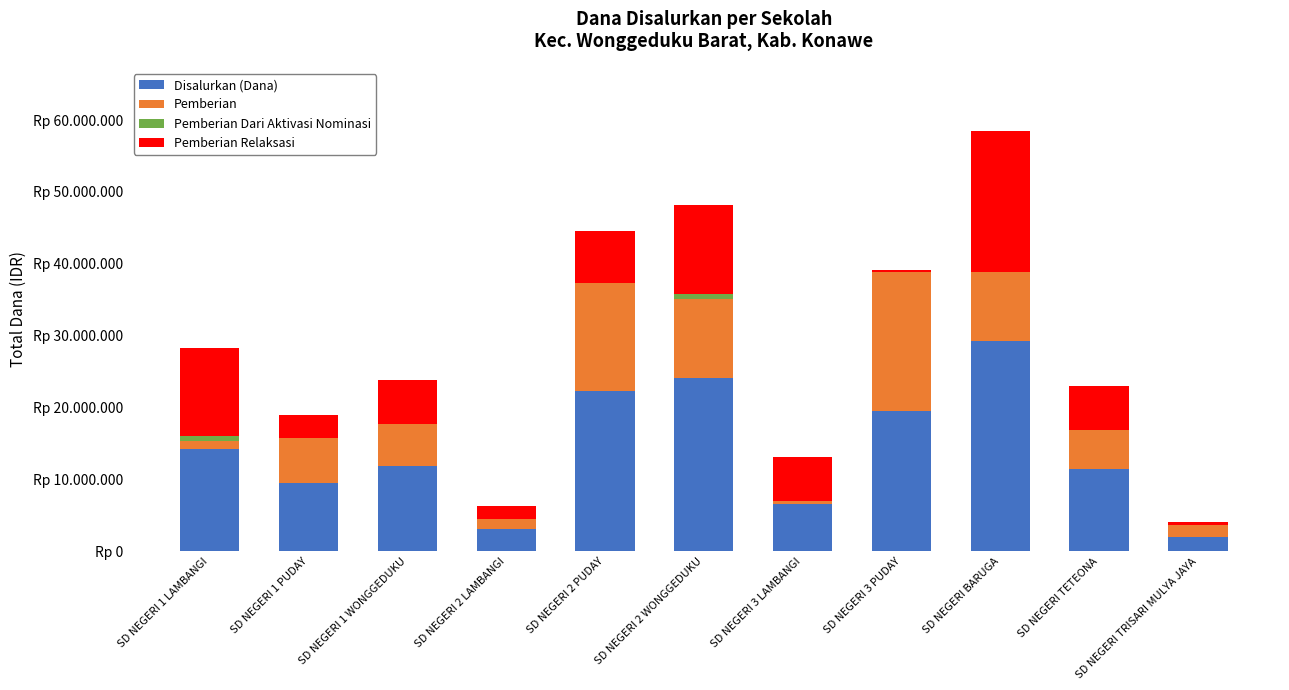

What is the label of the 9th bar from the right?

SD NEGERI 1 WONGGEDUKU